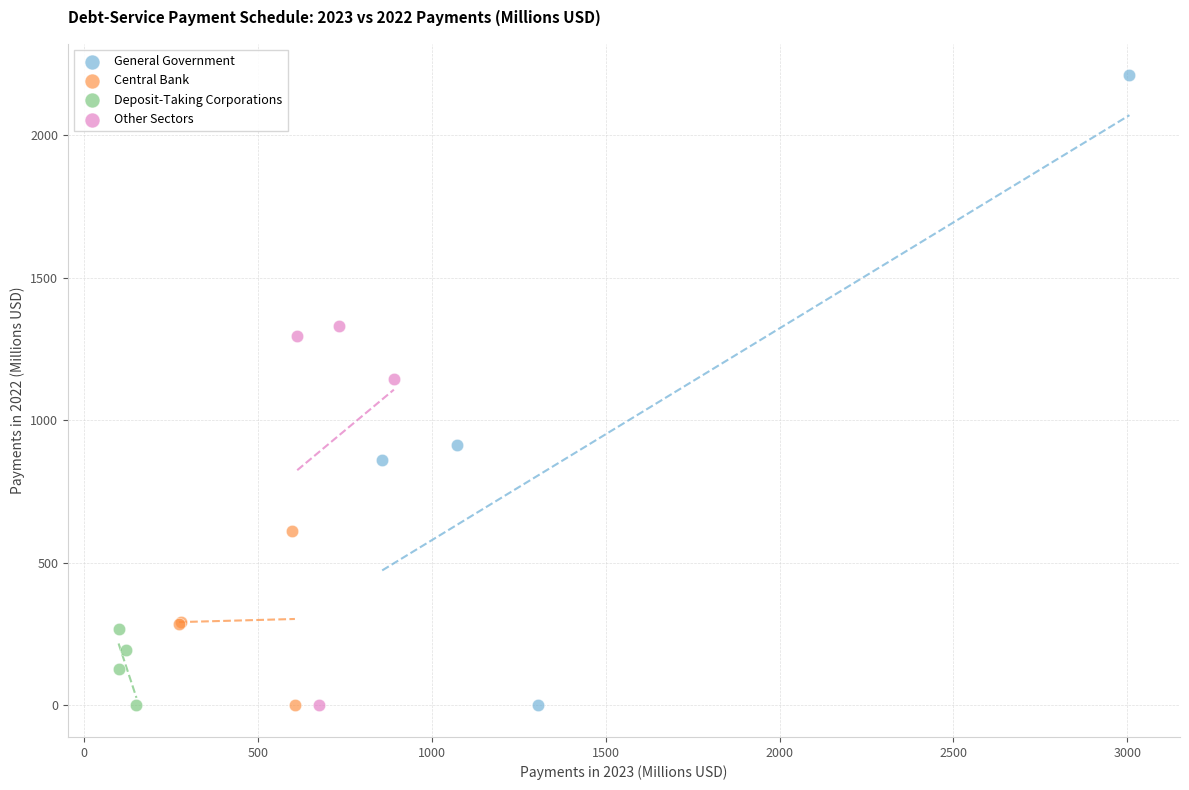

What are all the series names shown in the legend?

General Government, Central Bank, Deposit-Taking Corporations, Other Sectors